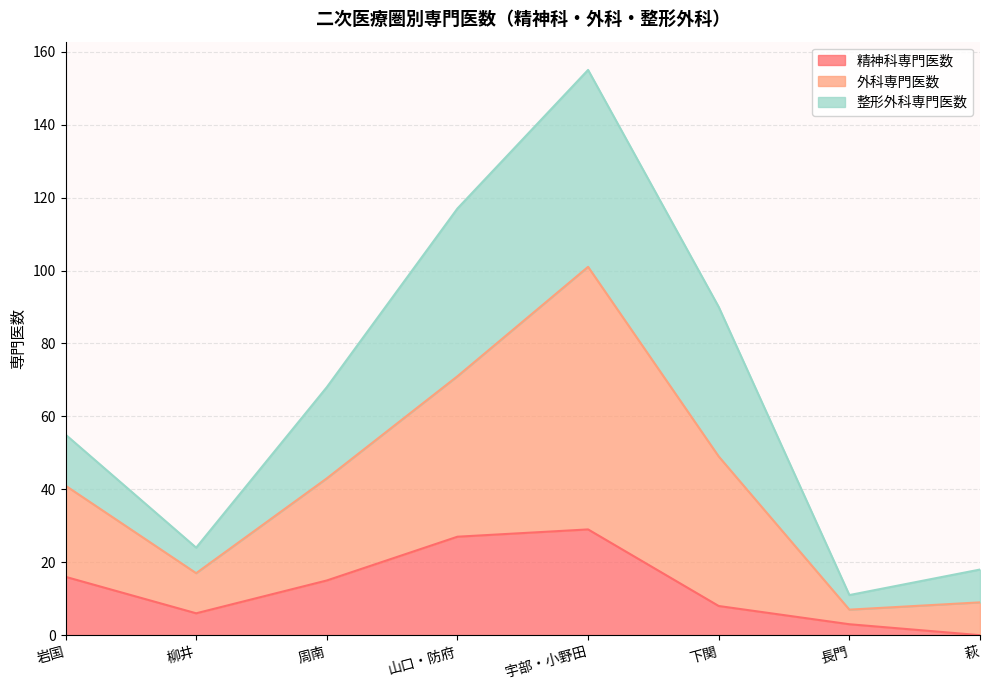

True or false: 外科専門医数 has more than 0 points higher than both neighbors.

True